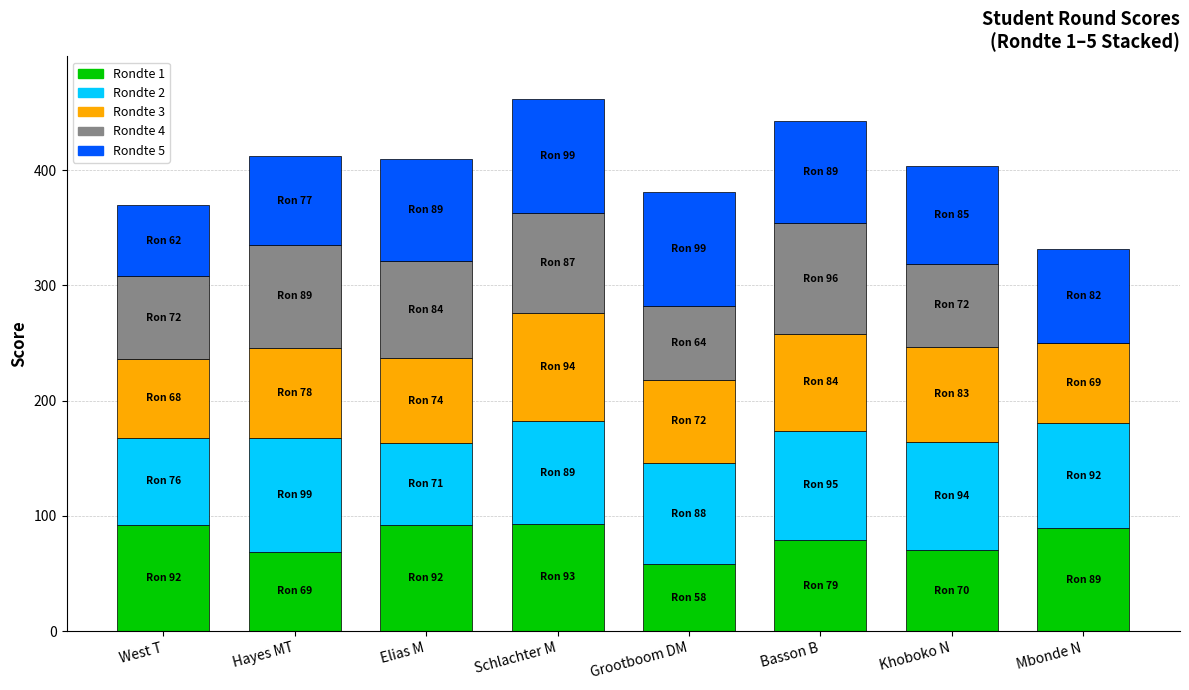

The Rondte 1 series shows 99 at Khoboko N. True or false?

False